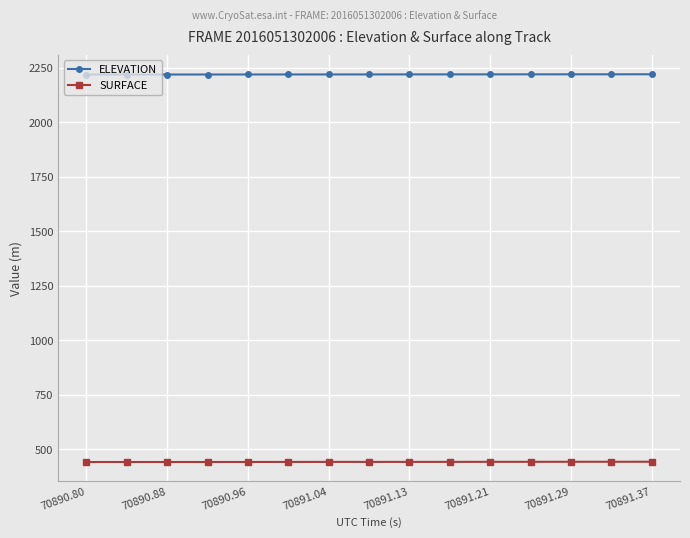

At how many categories does at least one series exceed 1959?

15